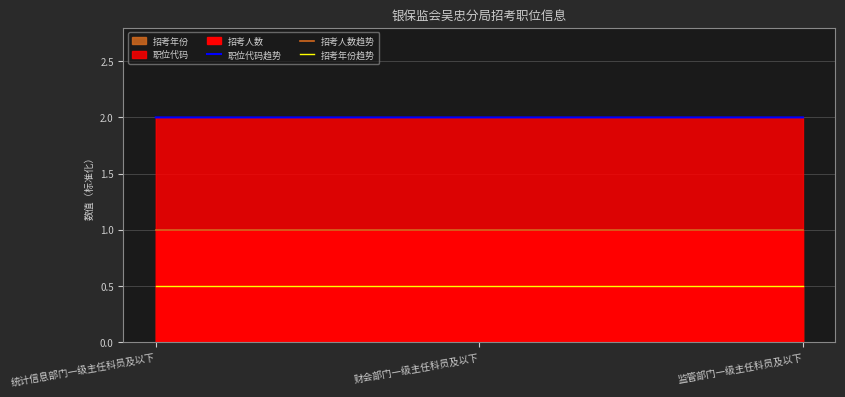

At how many categories does at least one series exceed 0?

3